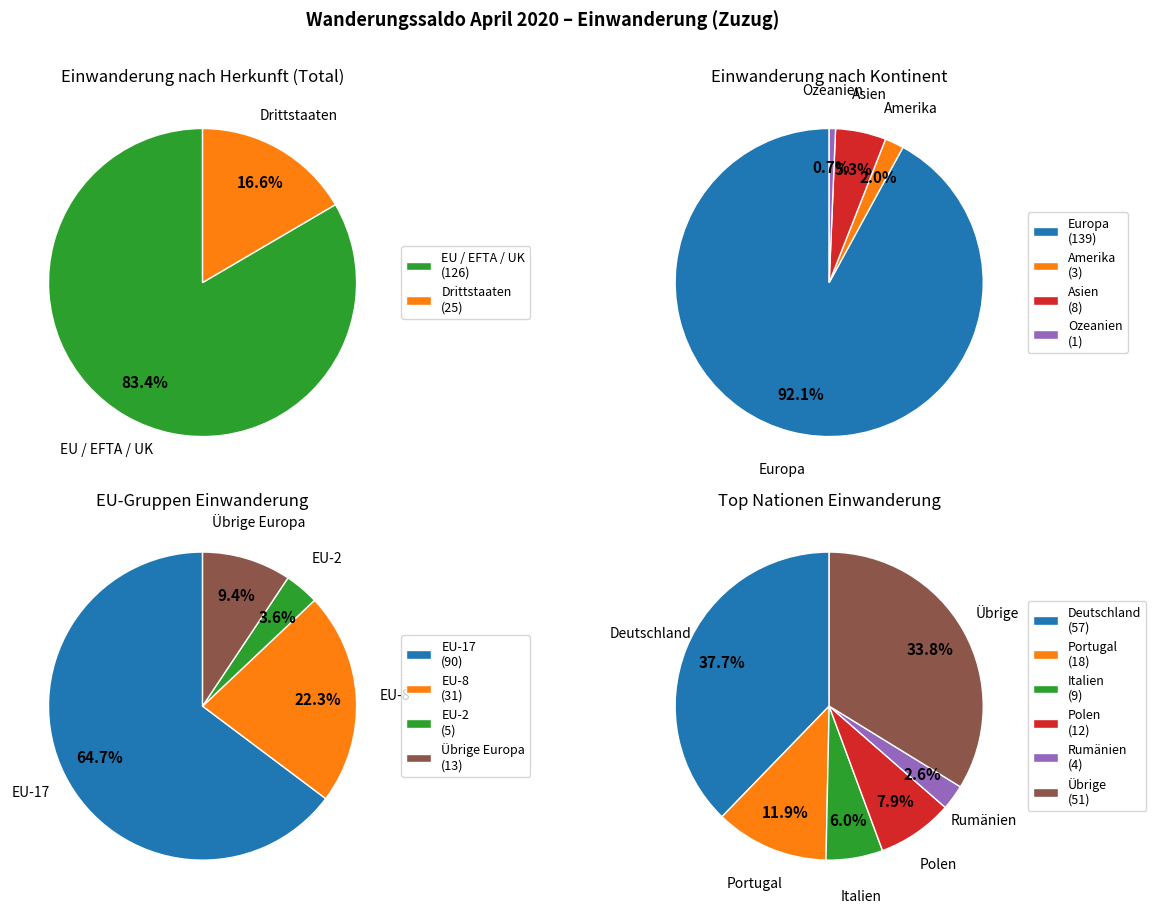

What percentage do EU / EFTA / UK and Drittstaaten together represent?

100.0%